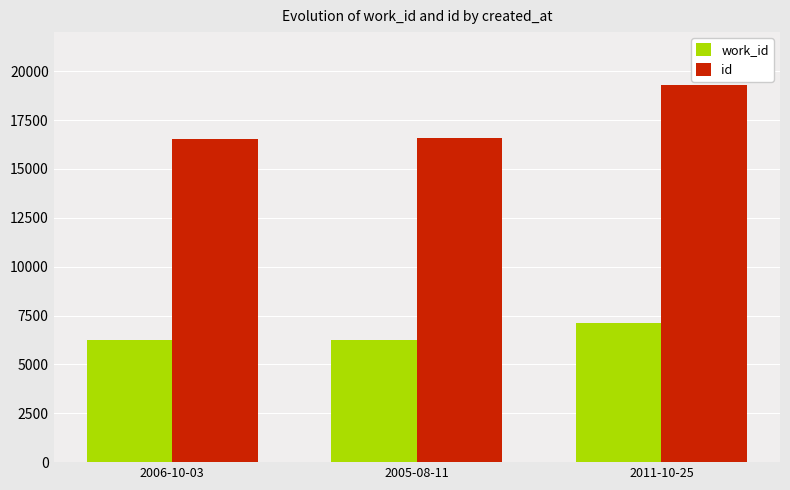

Which series has the largest total across all categories?

id